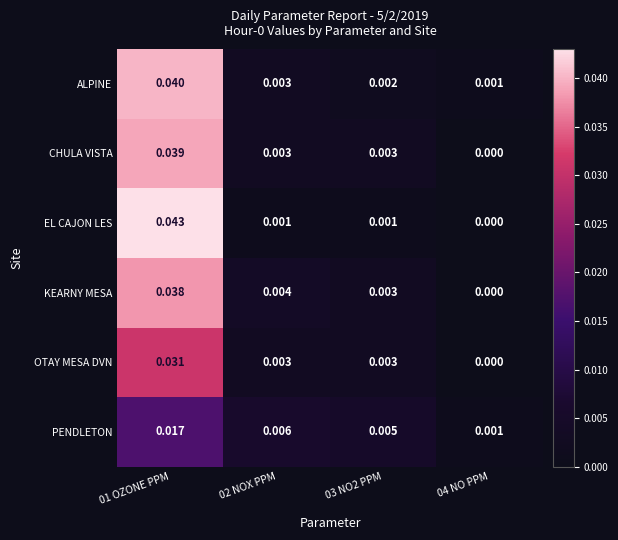

At which category is the sum across all series the highest?

01 OZONE PPM